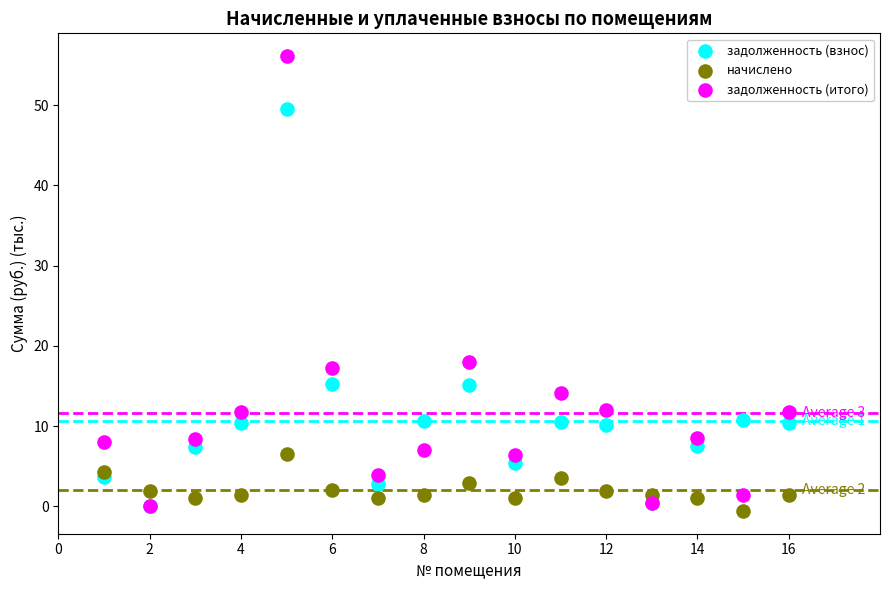

Which series reaches the maximum Y coordinate?

задолженность (итого)